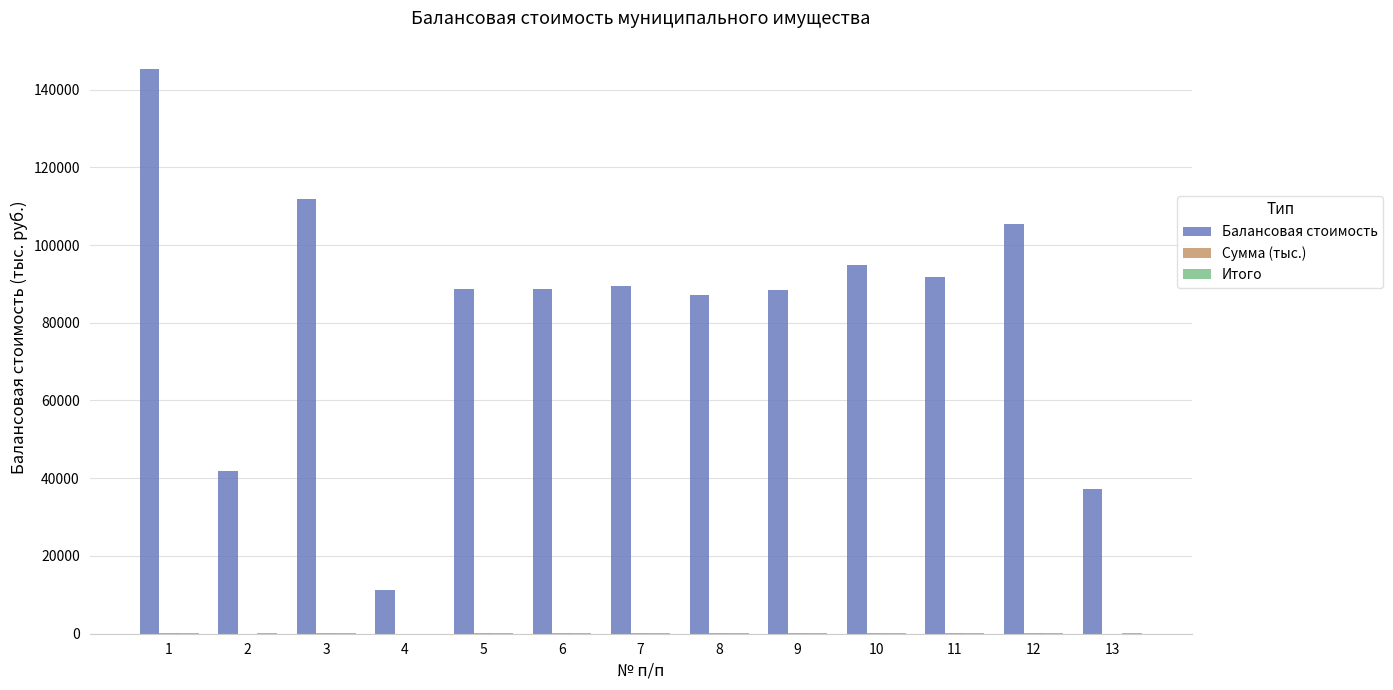

The value of Балансовая стоимость at 10 is 94827.8. True or false?

True